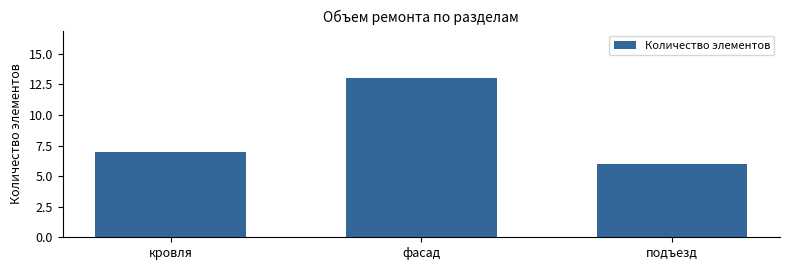

Reading right to left, what are all the values shown in this chart?

6	13	7